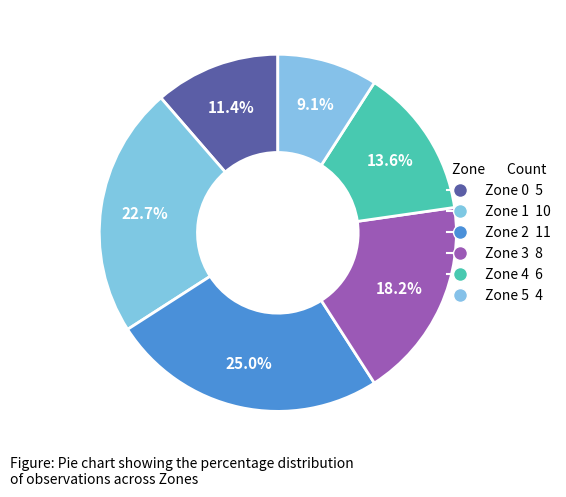

To the nearest percent, what percentage of the pie is Zone 3?

18%